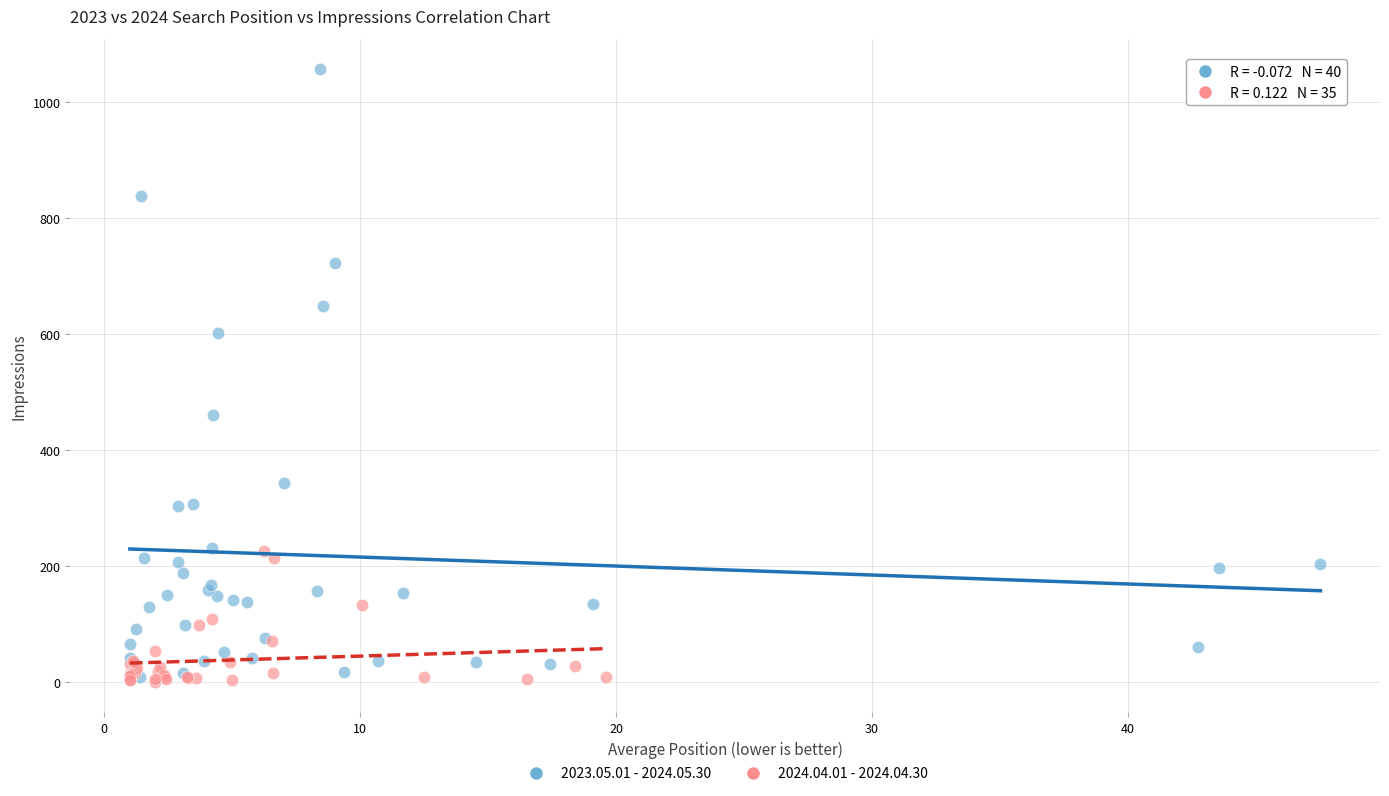

Which series reaches the maximum Y coordinate?

2023.05.01 - 2024.05.30